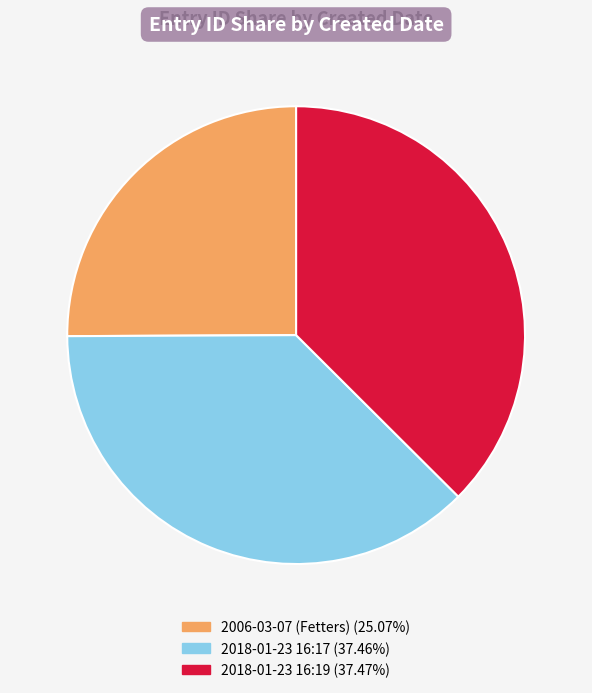

Is there a majority slice in this chart?

No